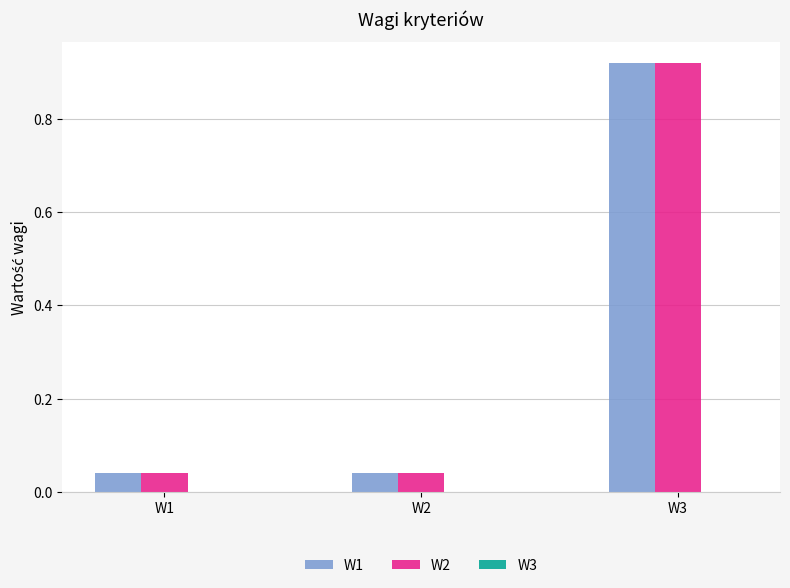

How many groups of bars are there?

3